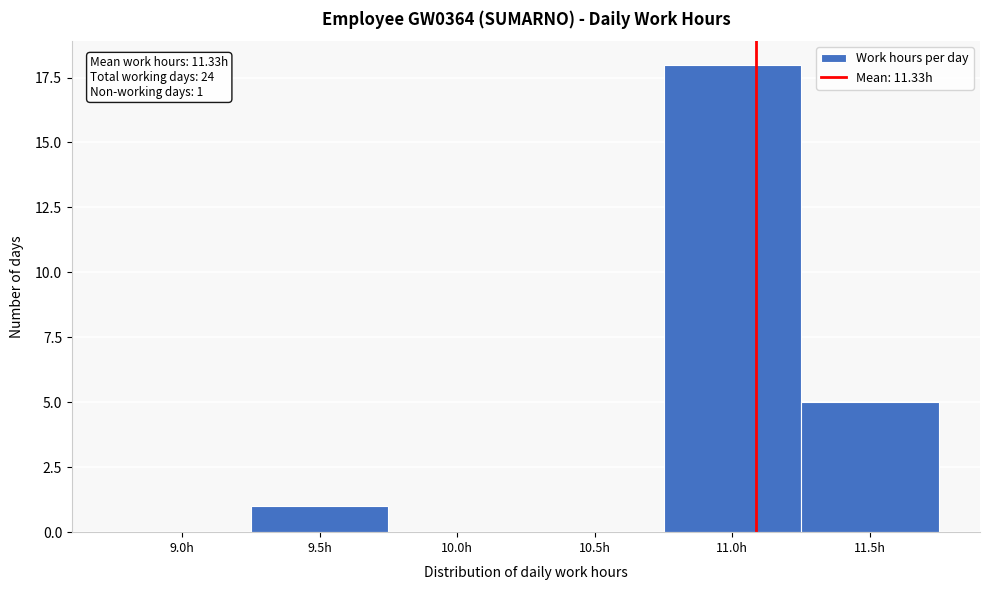

Reading left to right, what are all the values shown in this chart?

9.0h=0	9.5h=1	10.0h=0	10.5h=0	11.0h=18	11.5h=5